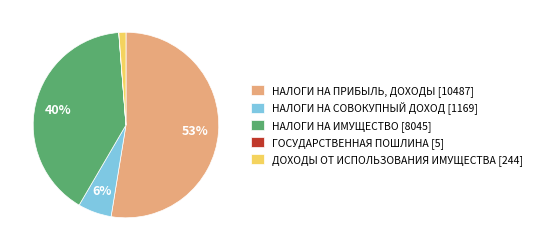

Between ДОХОДЫ ОТ ИСПОЛЬЗОВАНИЯ ИМУЩЕСТВА [244] and НАЛОГИ НА ПРИБЫЛЬ, ДОХОДЫ [10487], which is larger?

НАЛОГИ НА ПРИБЫЛЬ, ДОХОДЫ [10487]